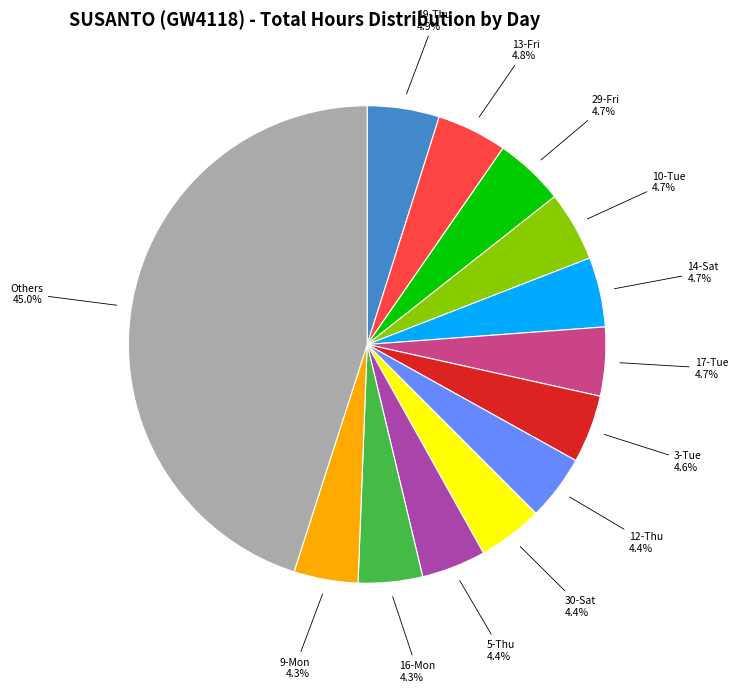

To the nearest percent, what percentage of the pie is 3-Tue?

5%